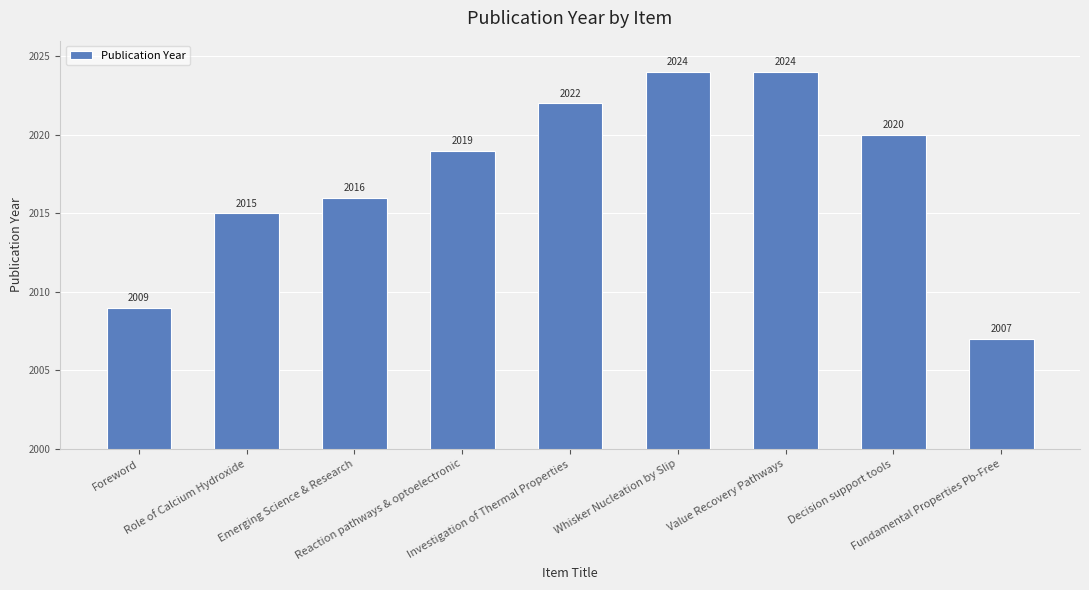

Reading left to right, what are all the values shown in this chart?

Foreword=2009	Role of Calcium Hydroxide=2015	Emerging Science & Research=2016	Reaction pathways & optoelectronic=2019	Investigation of Thermal Properties=2022	Whisker Nucleation by Slip=2024	Value Recovery Pathways=2024	Decision support tools=2020	Fundamental Properties Pb-Free=2007